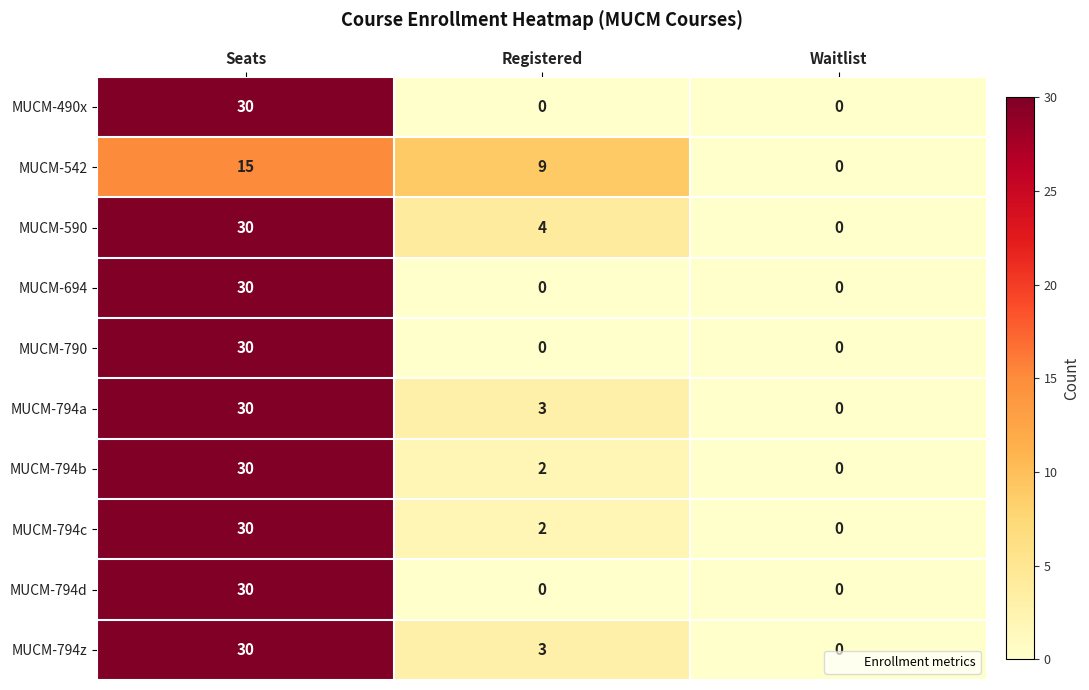

At which category does the chart reach its peak across all series?

Seats